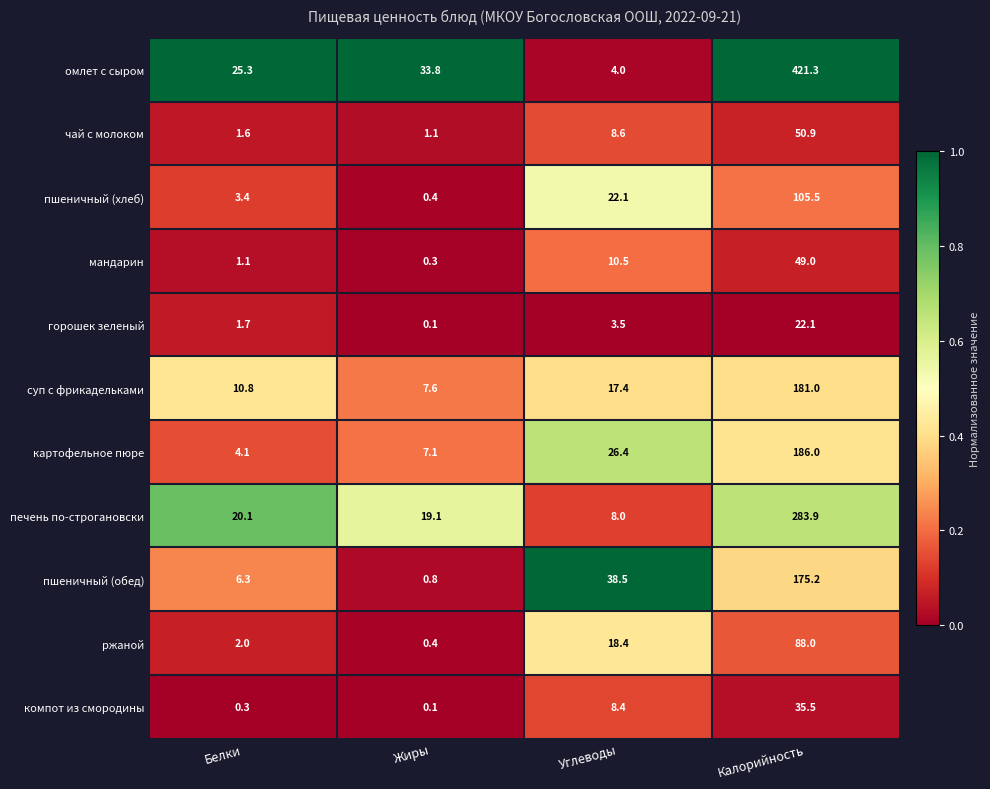

At which label is чай с молоком closest to 26?

Углеводы